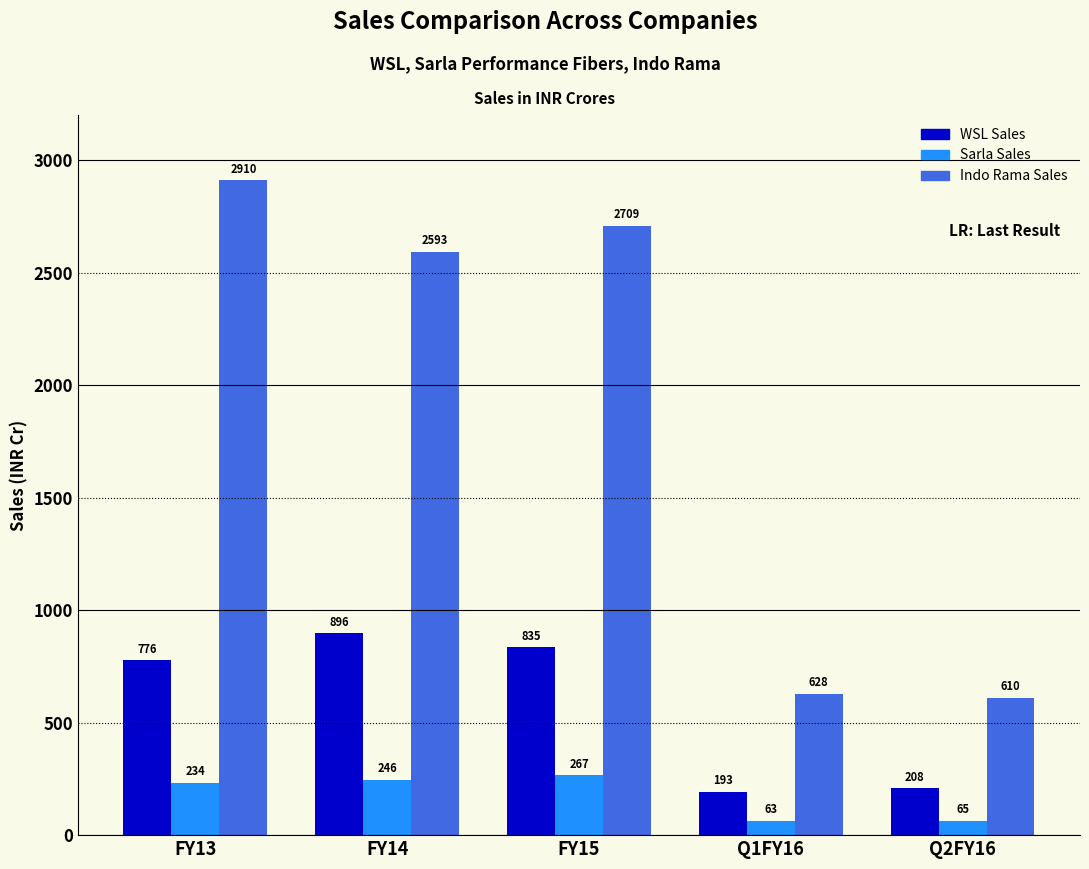

List the series in order of their overall mean, highest first.

Indo Rama Sales, WSL Sales, Sarla Sales